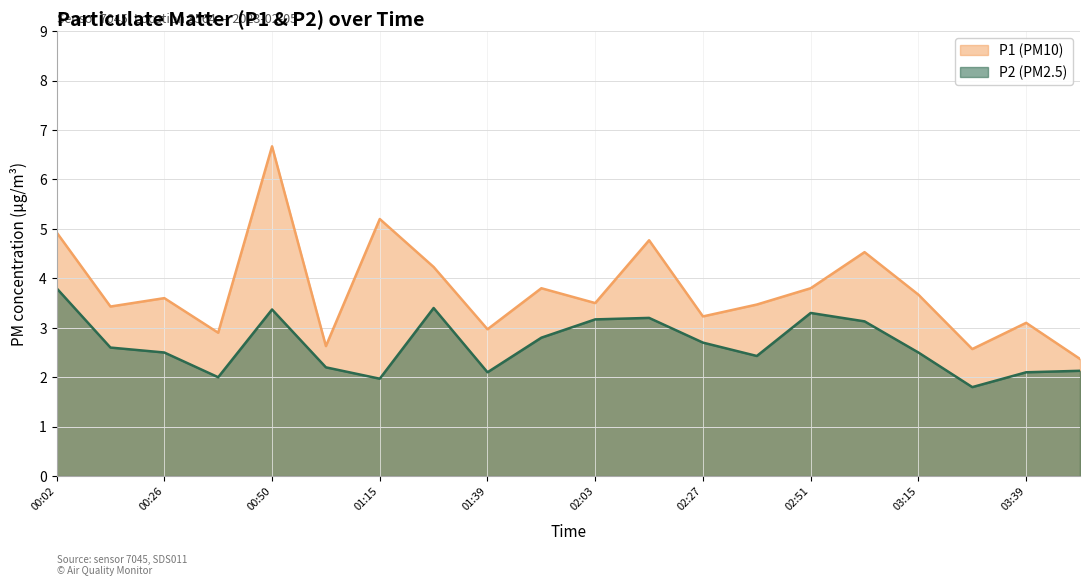

What is the value of the P2 point at the 3rd from the left?

2.5